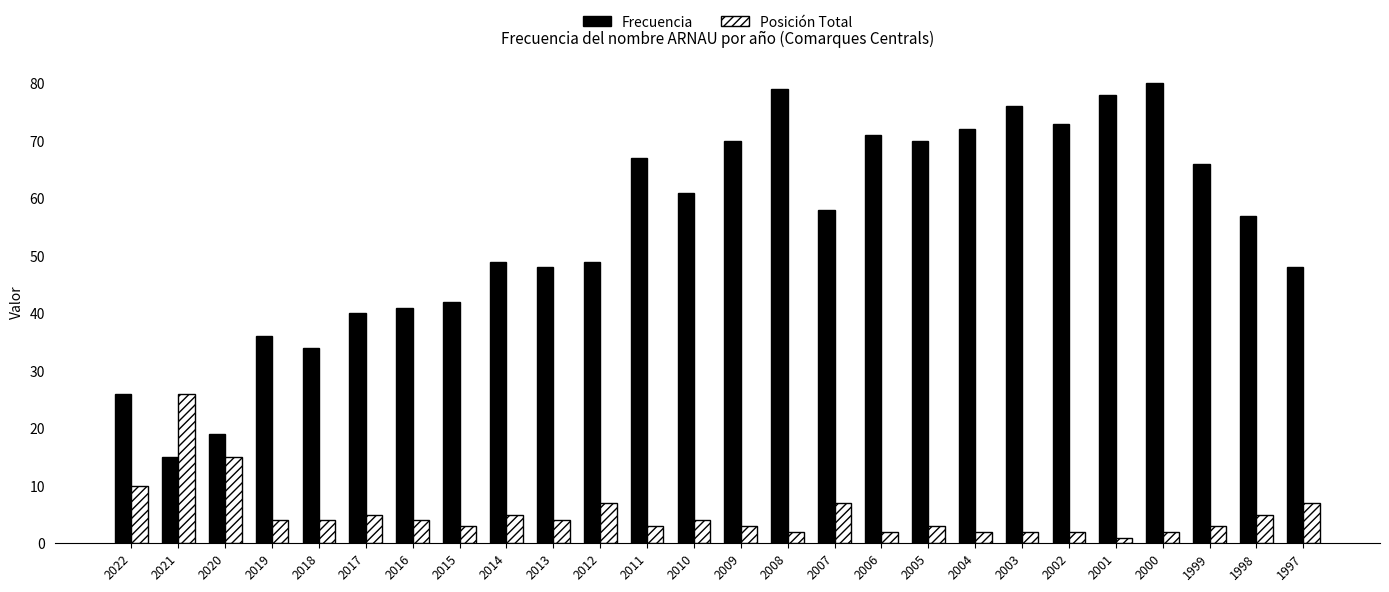

What is the approximate value of Posición Total at 2004?

2